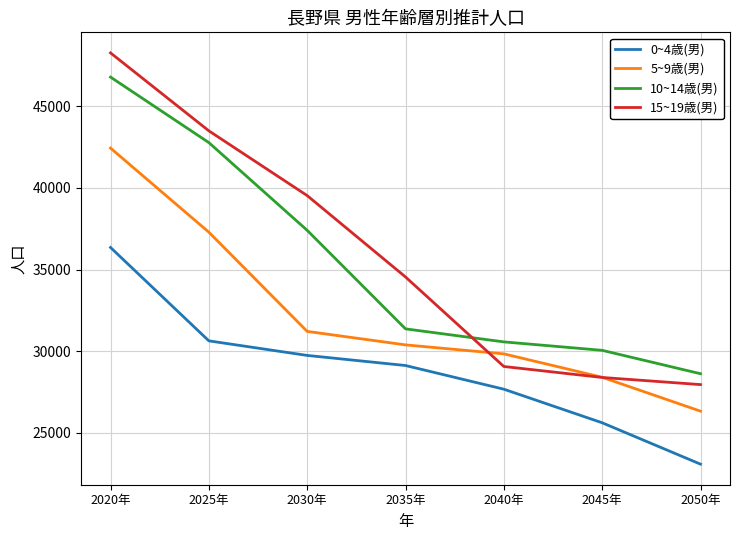

Between 2045年 and 2050年, which series saw the biggest shift?

0~4歳(男)